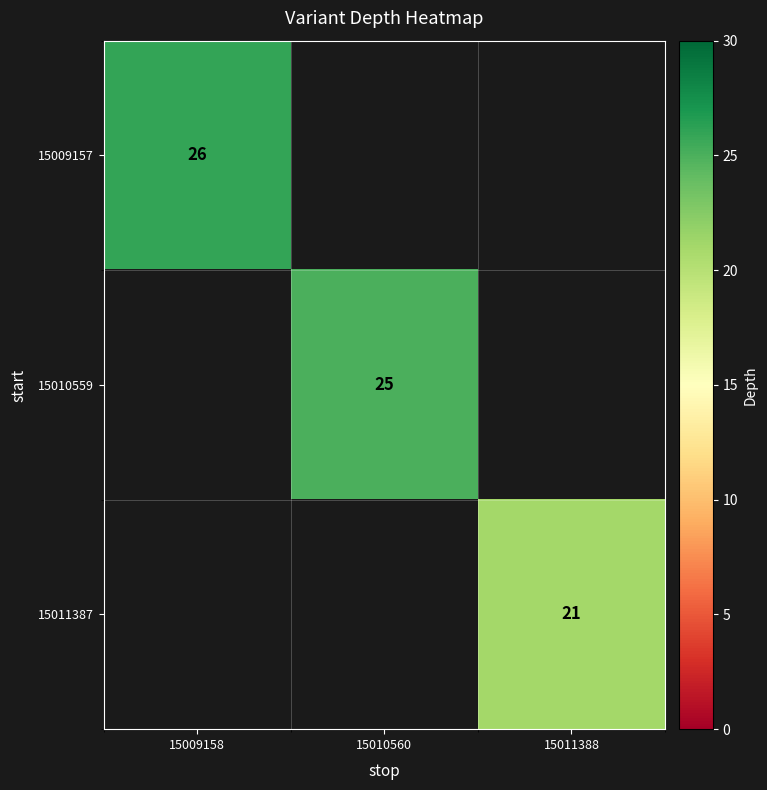

The 15009157 series shows 17 at 15009158. True or false?

False